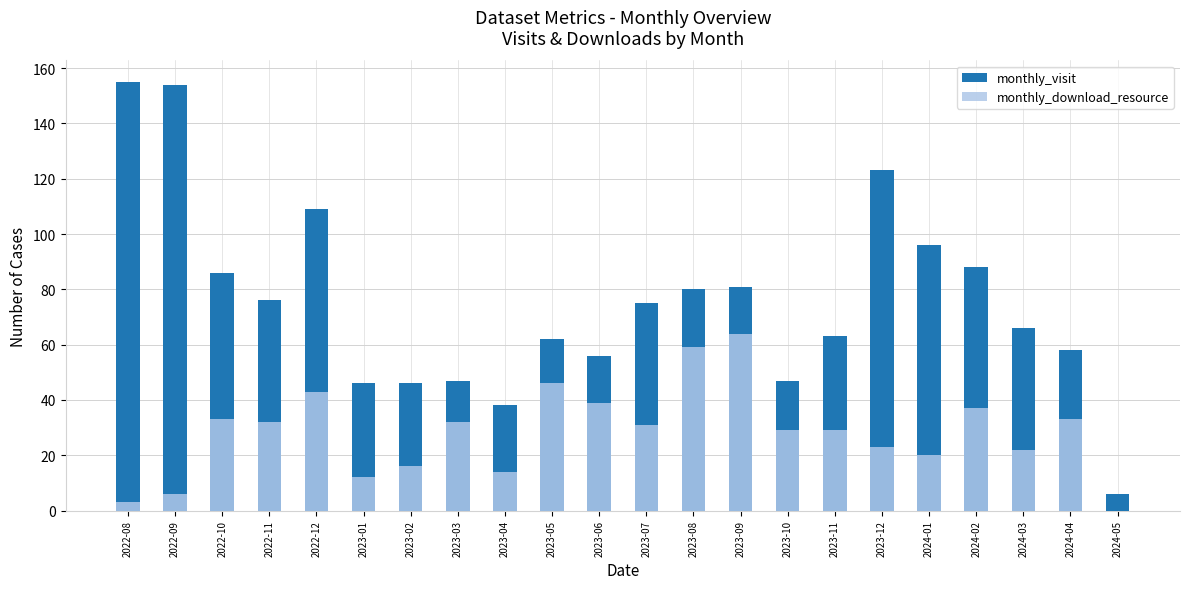

True or false: monthly_download_resource has a value of 62 at 2024-02.

False